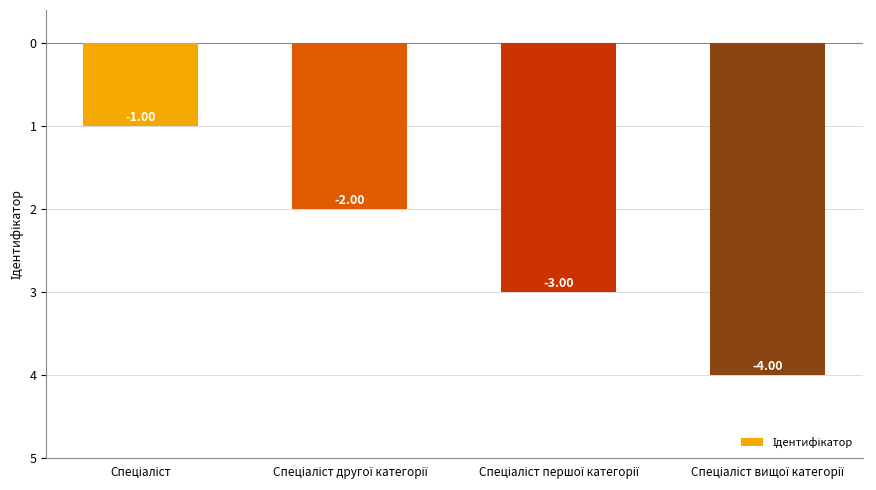

List the labels in order of value, smallest first.

Спеціаліст вищої категорії, Спеціаліст першої категорії, Спеціаліст другої категорії, Спеціаліст